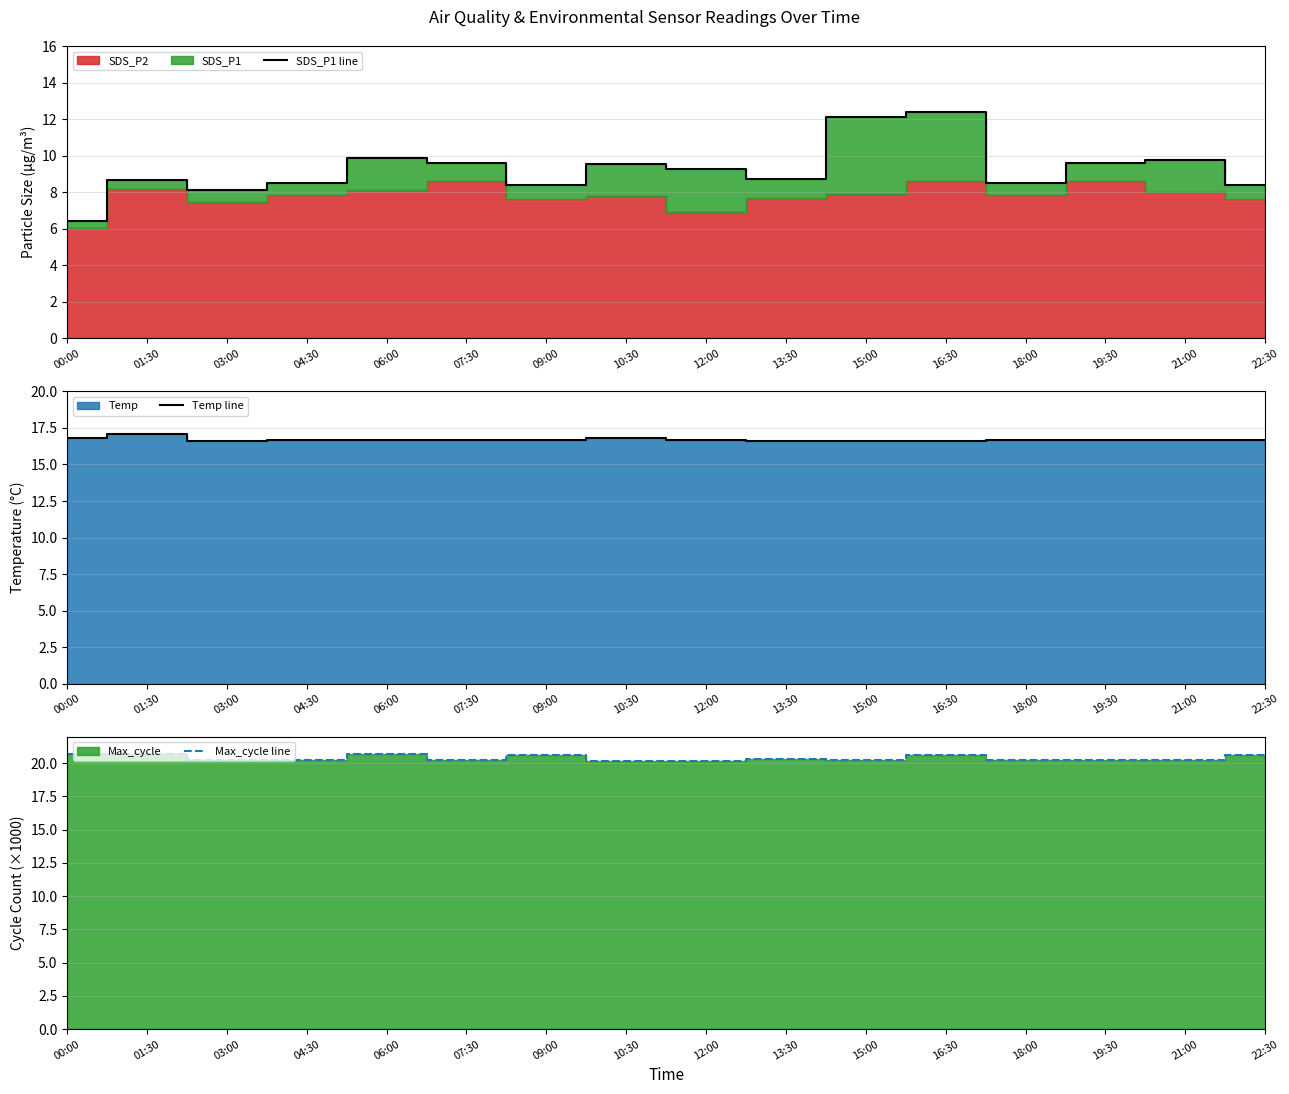

What is the label of the 2nd point from the left?

01:30